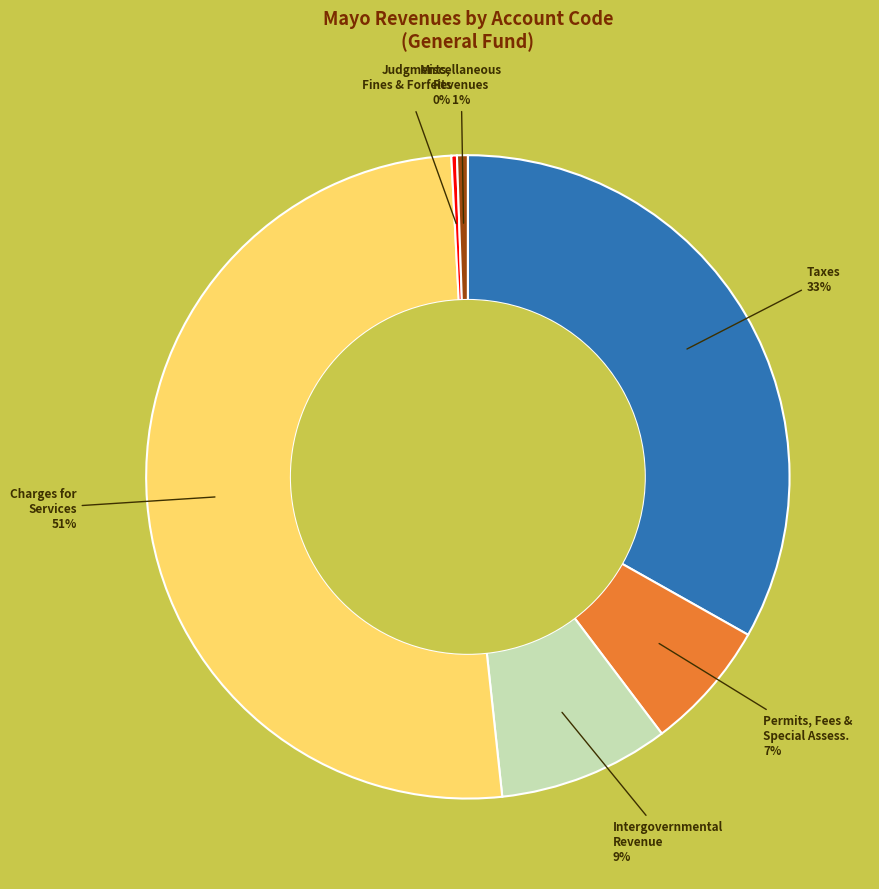

How many segments does this pie chart have?

6